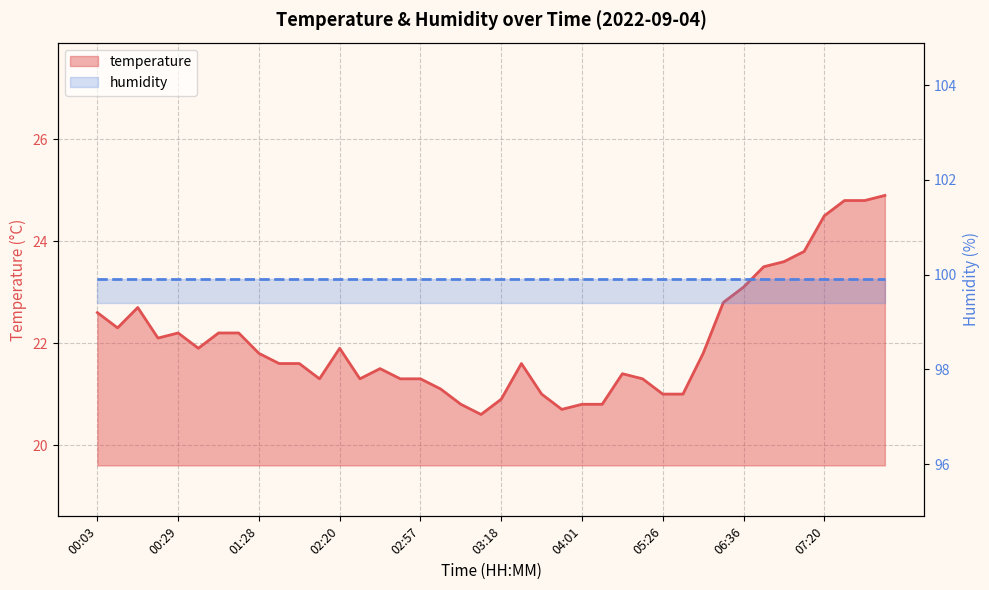

The chart shows a value of 37.5 at 05:48. True or false?

False